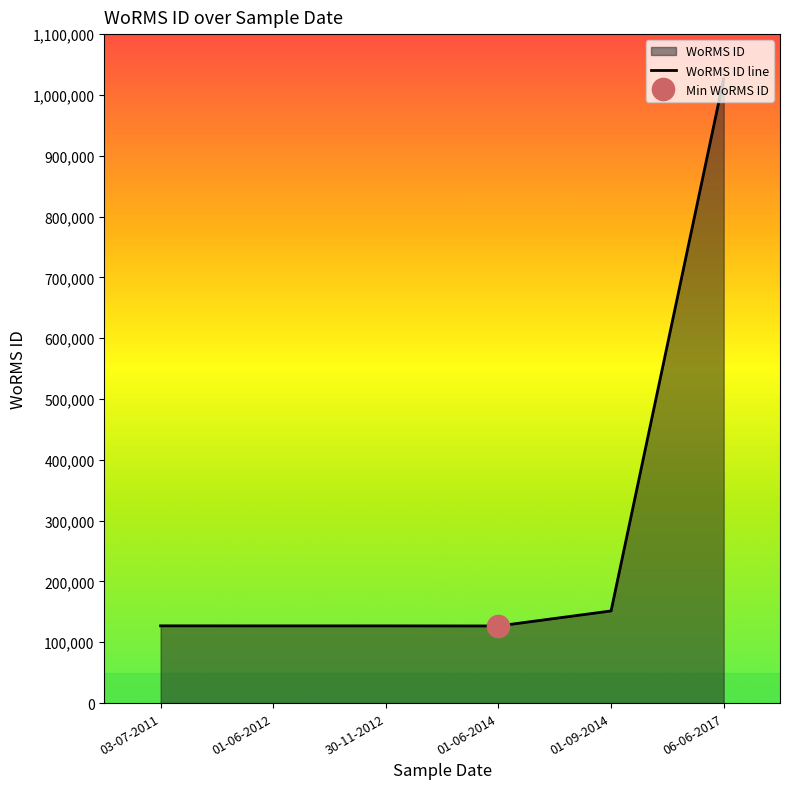

Reading right to left, what are all the values shown in this chart?

06-06-2017=1026595	01-09-2014=151523	01-06-2014=126816	30-11-2012=126975	01-06-2012=126975	03-07-2011=127036